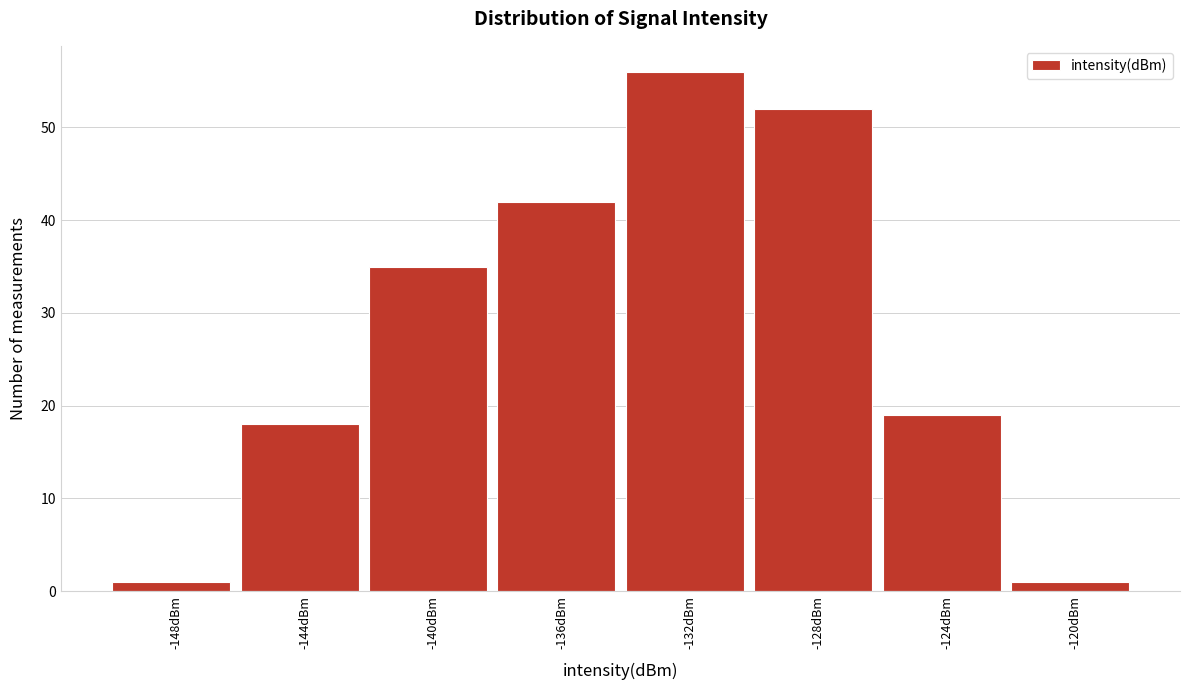

Reading left to right, what are all the values shown in this chart?

1	18	35	42	56	52	19	1